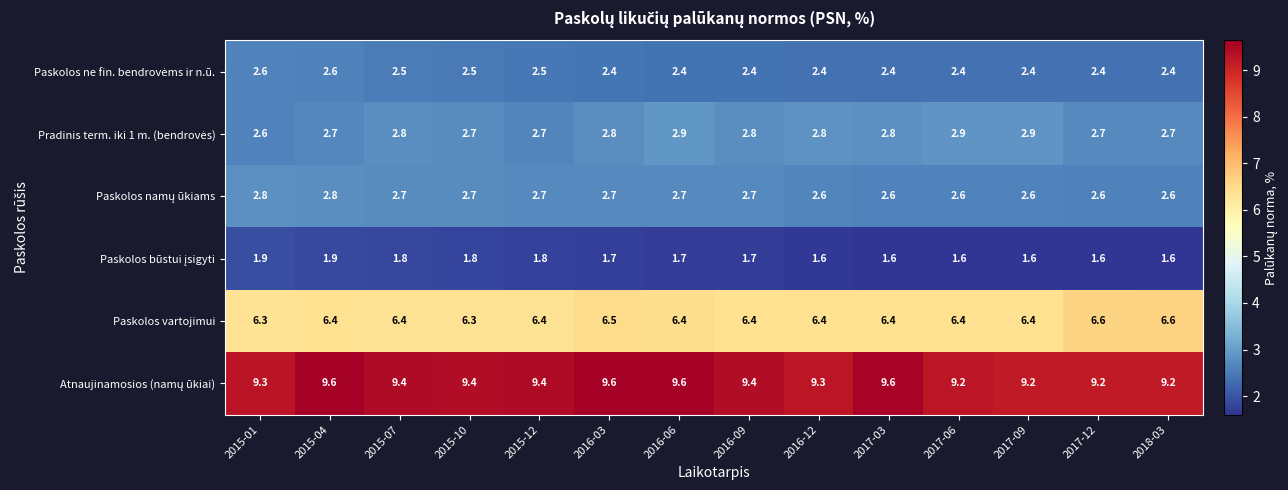

What is the sum of the Paskolos vartojimui values at 2015-07 and 2017-12?

13.0